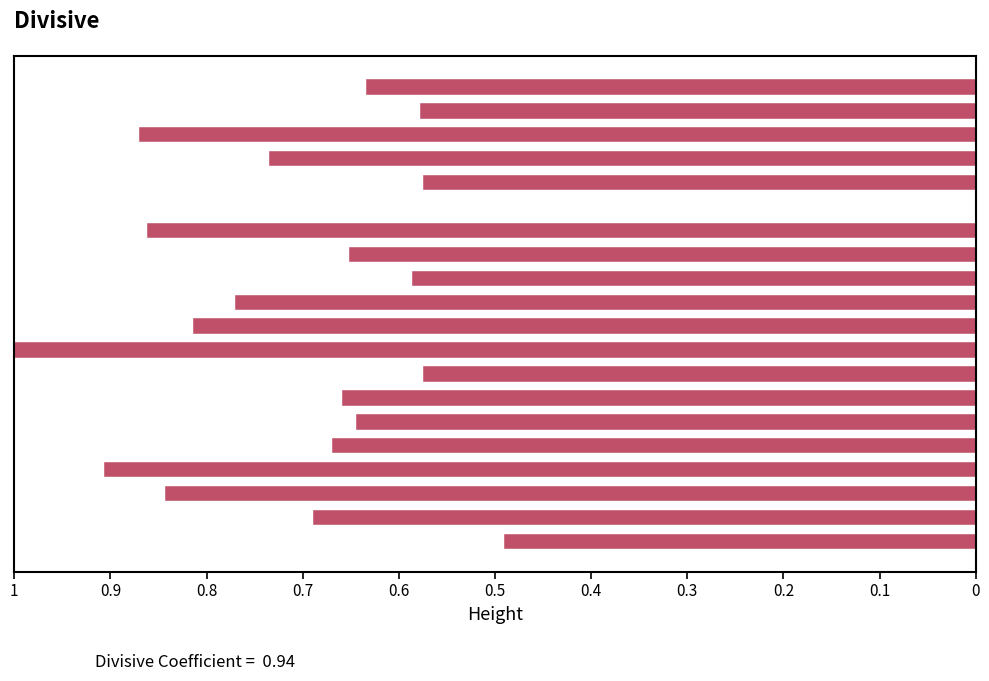

What is the sum of all values?

13.6